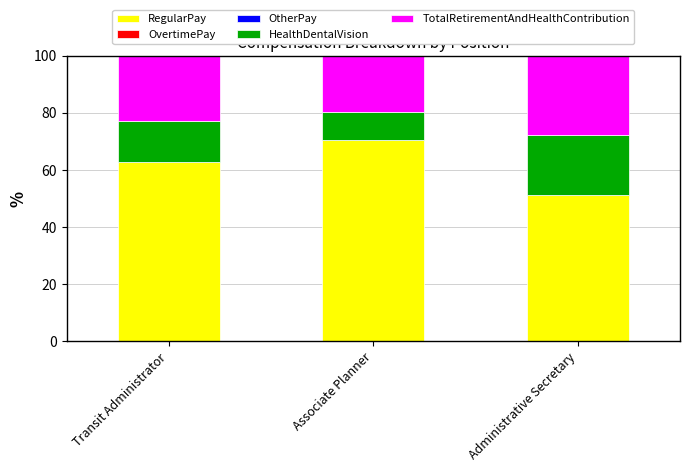

Rank the categories by RegularPay value from highest to lowest.

Associate Planner, Transit Administrator, Administrative Secretary